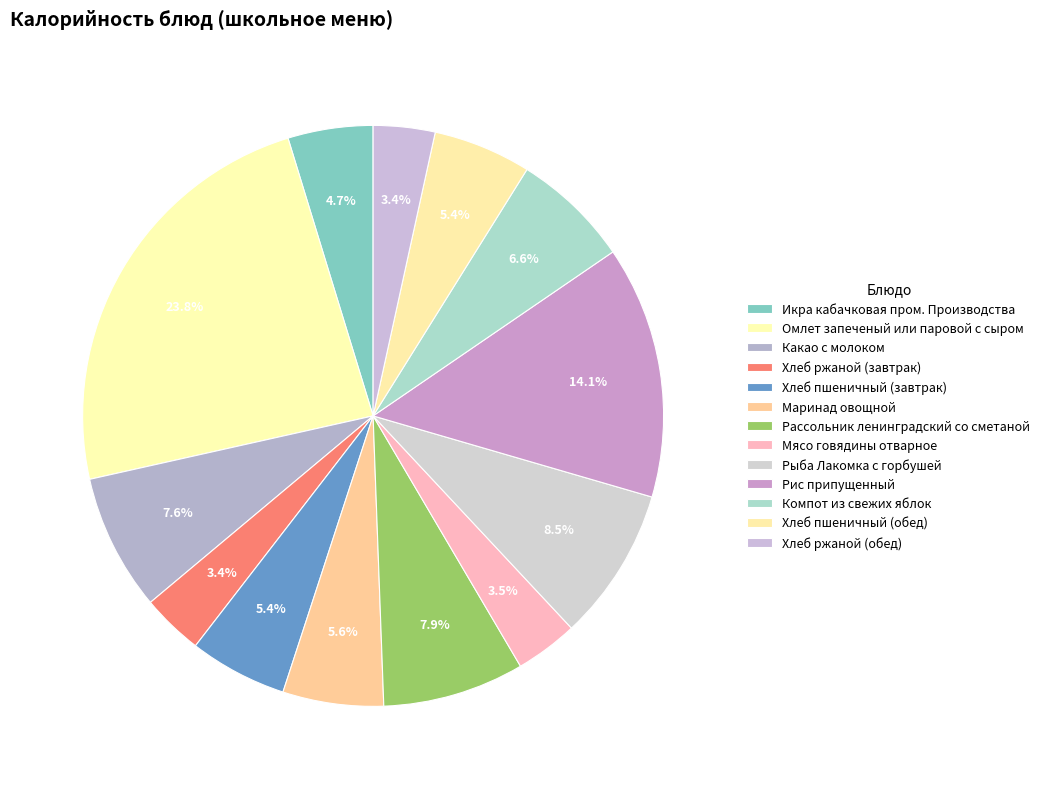

Does any single category account for the majority?

No